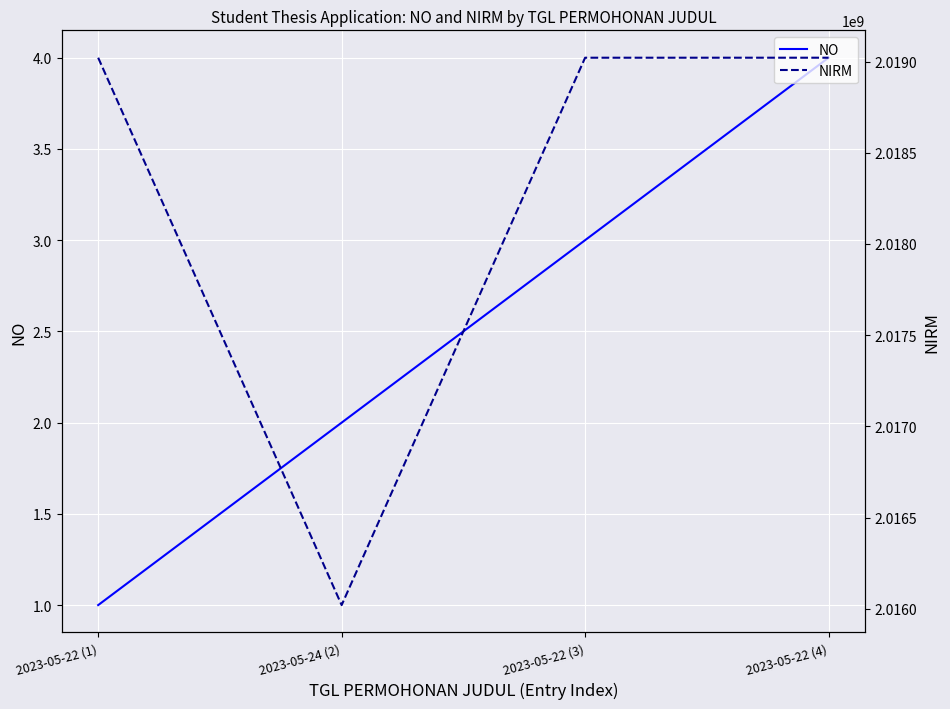

How many lines are shown in the chart?

2